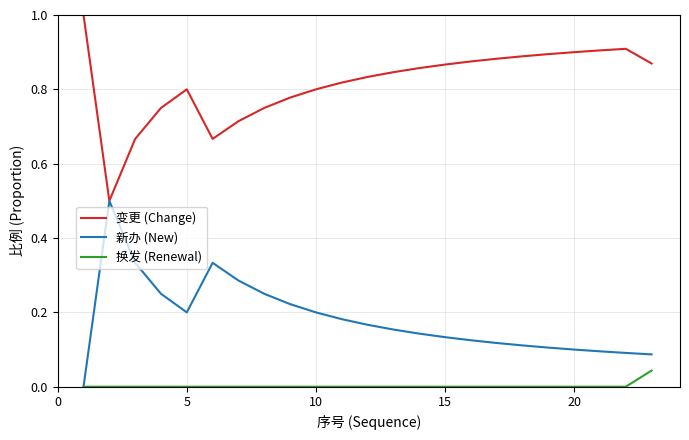

Rank the series by their maximum value, from highest to lowest.

变更 (Change), 新办 (New), 换发 (Renewal)